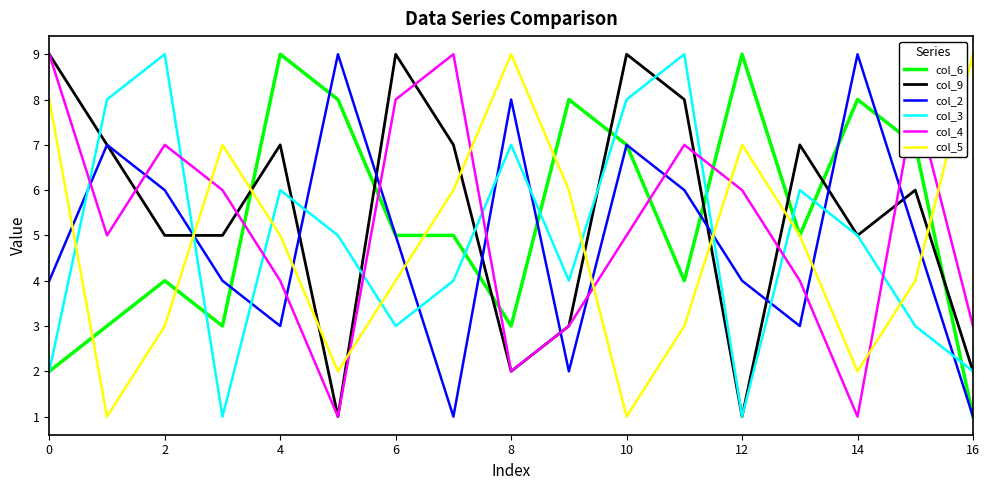

Count the col_5 values in the range 3 to 7.

10